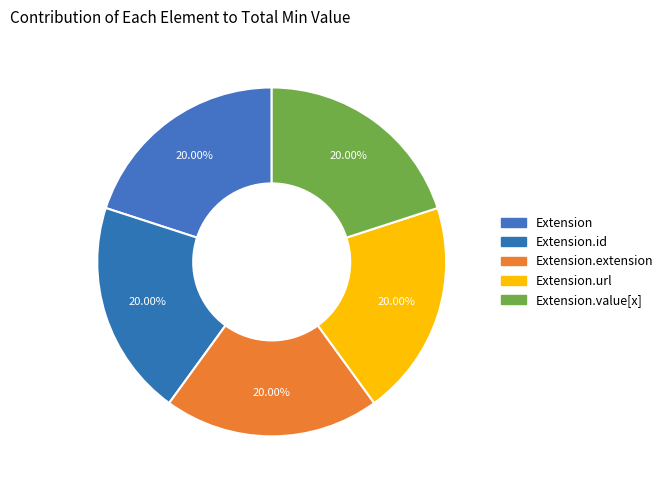

What is the smallest slice in the pie chart?

Extension